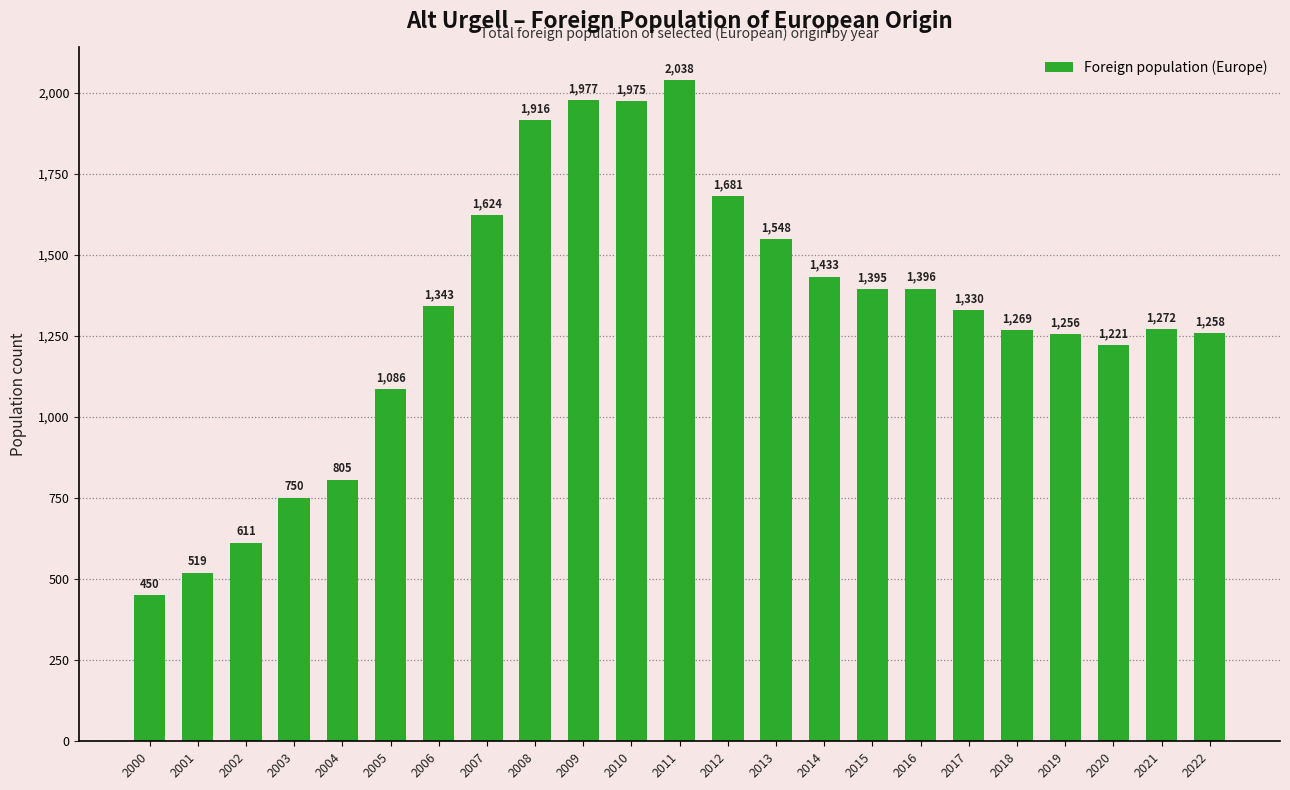

Which category has the highest value across all series?

2011